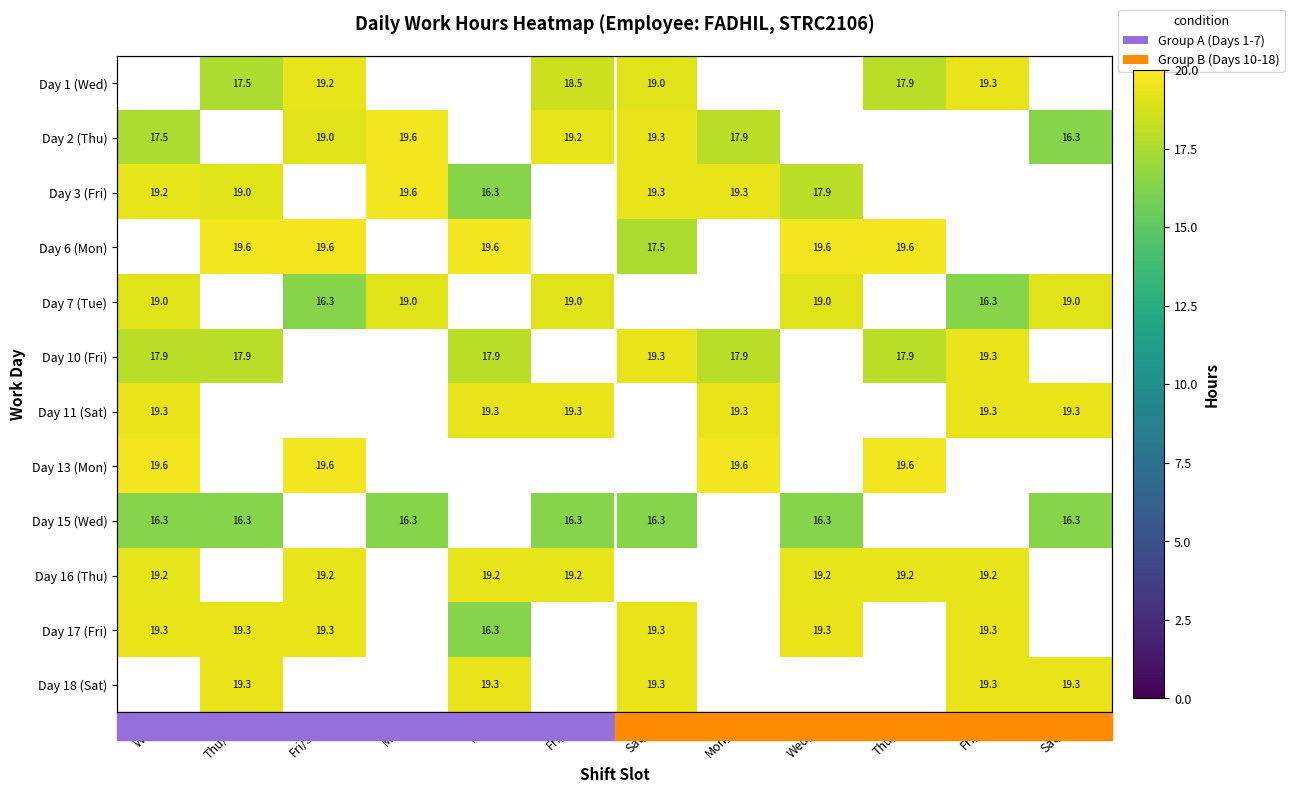

What is the smallest value displayed?

16.3